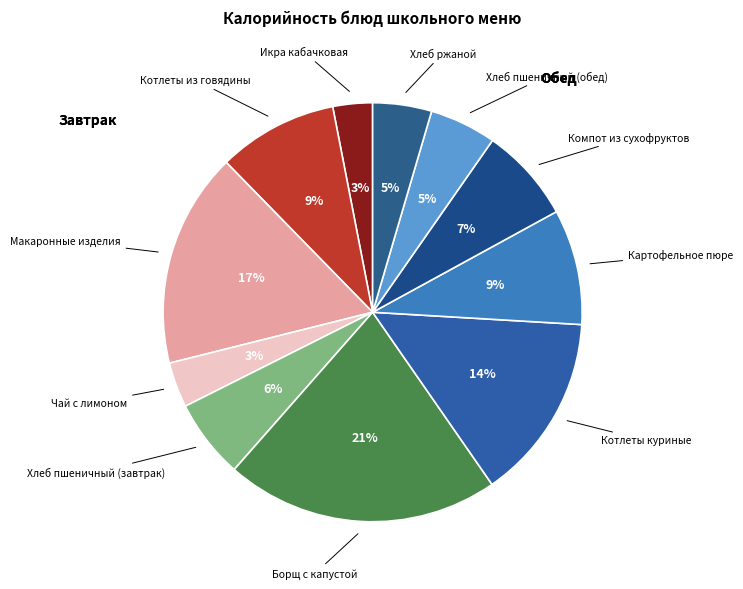

How many segments does this pie chart have?

11